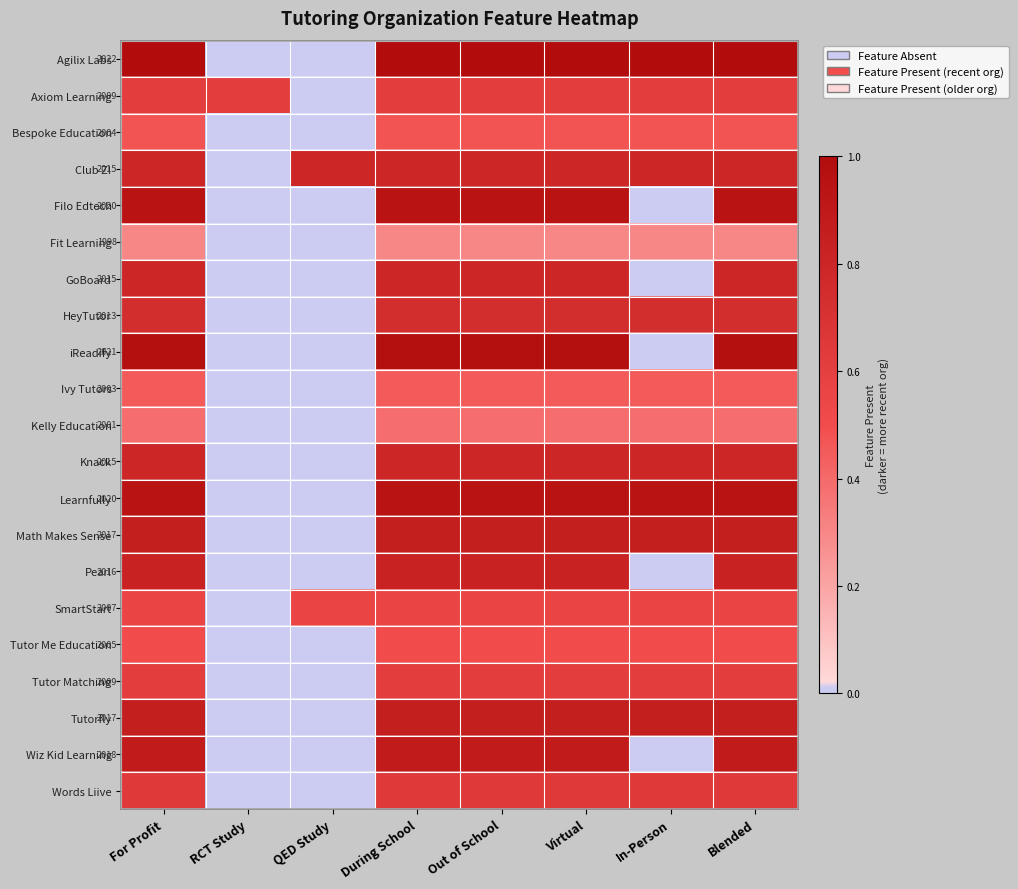

Count the number of data series in this chart.

21